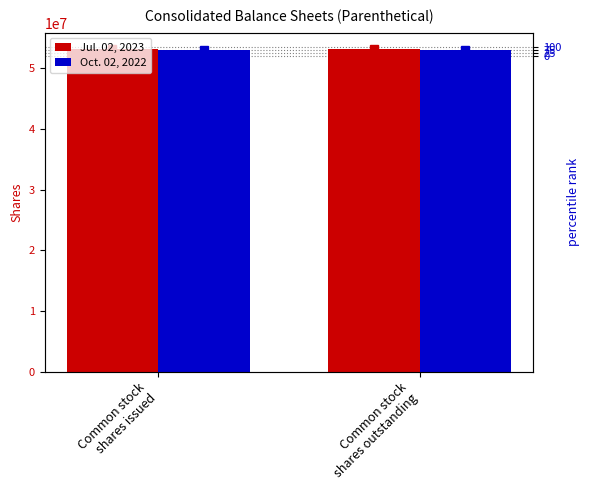

Rank the categories by Jul. 02, 2023 value from highest to lowest.

Common stock
shares issued, Common stock
shares outstanding